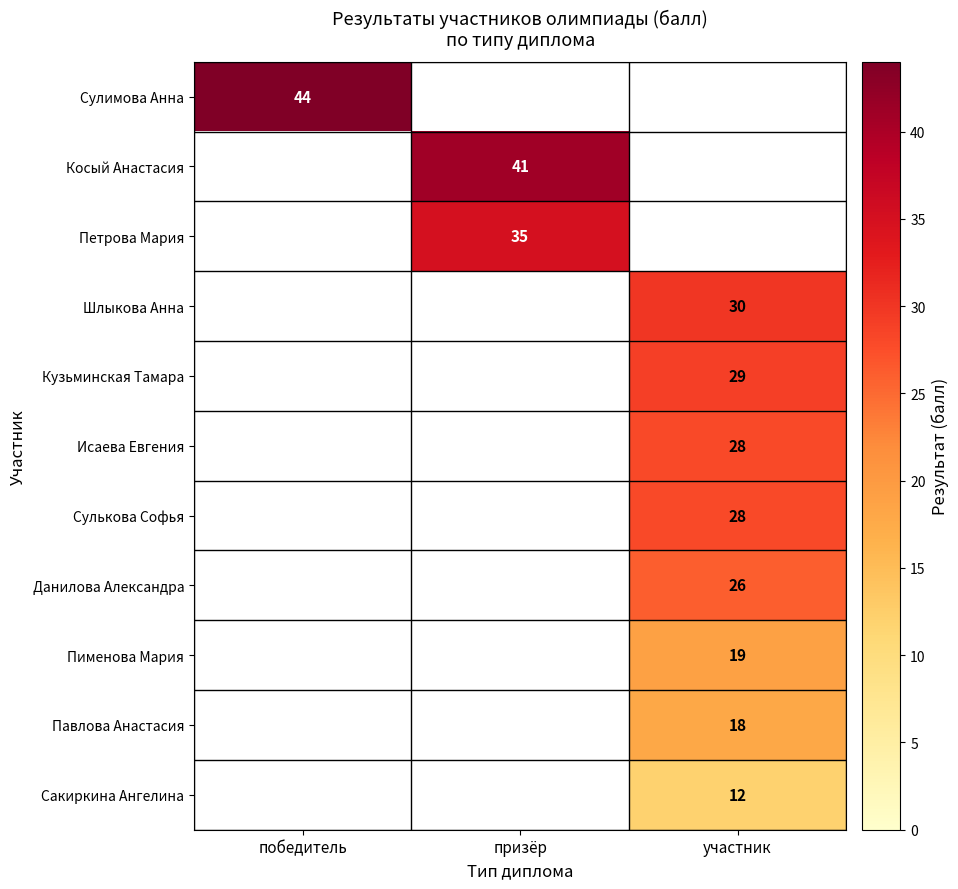

At how many categories does at least one series exceed 36?

2